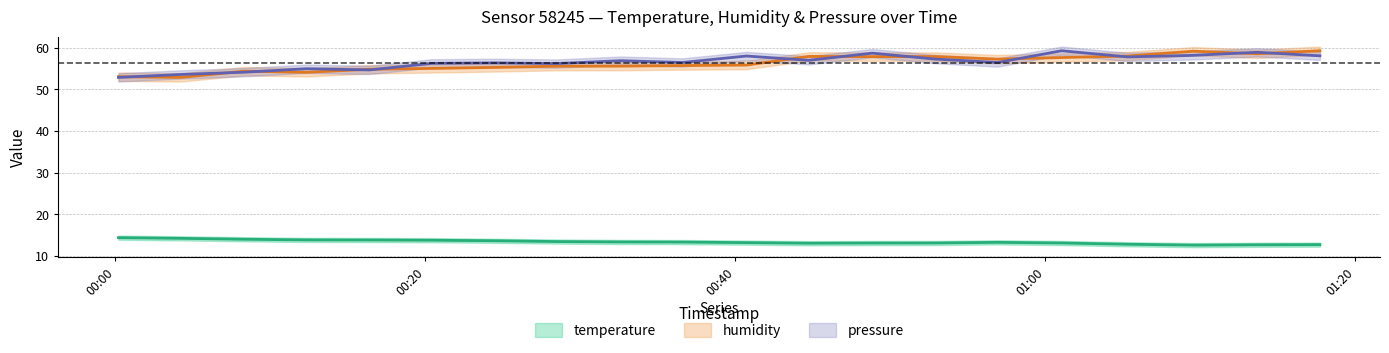

Which series has the widest spread of values?

humidity